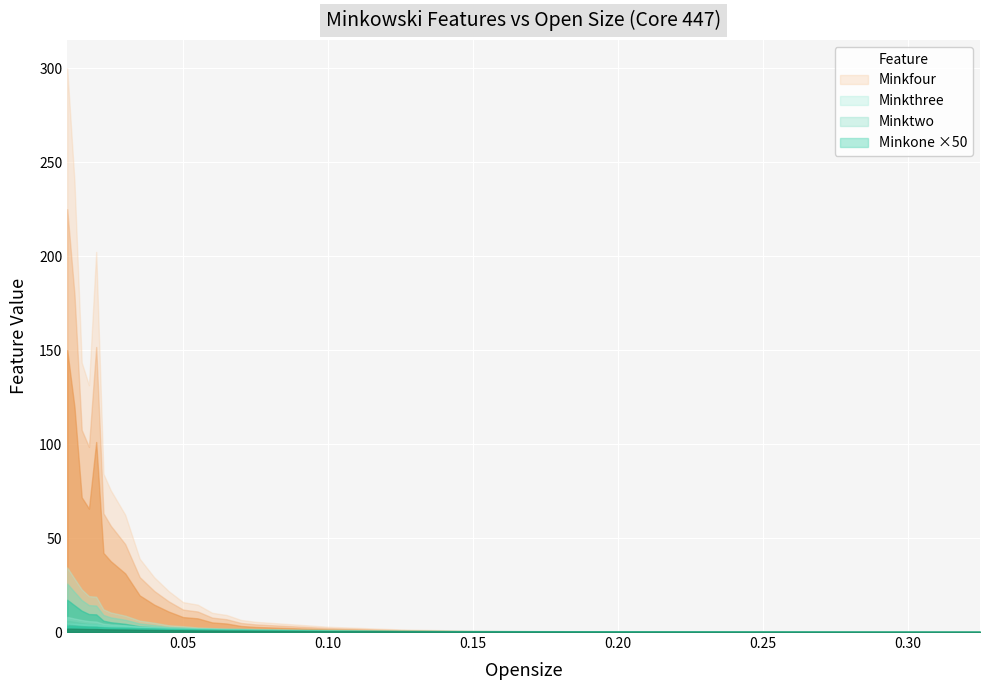

Which series ends up on top after the final intersection of Minktwo and Minkthree?

Minktwo